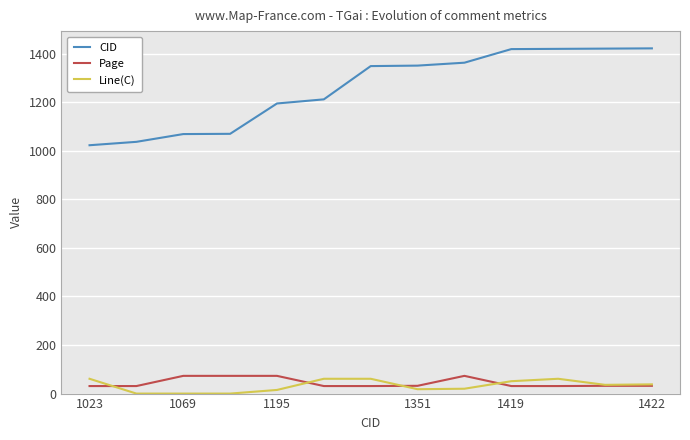

Which series has the largest total across all categories?

CID